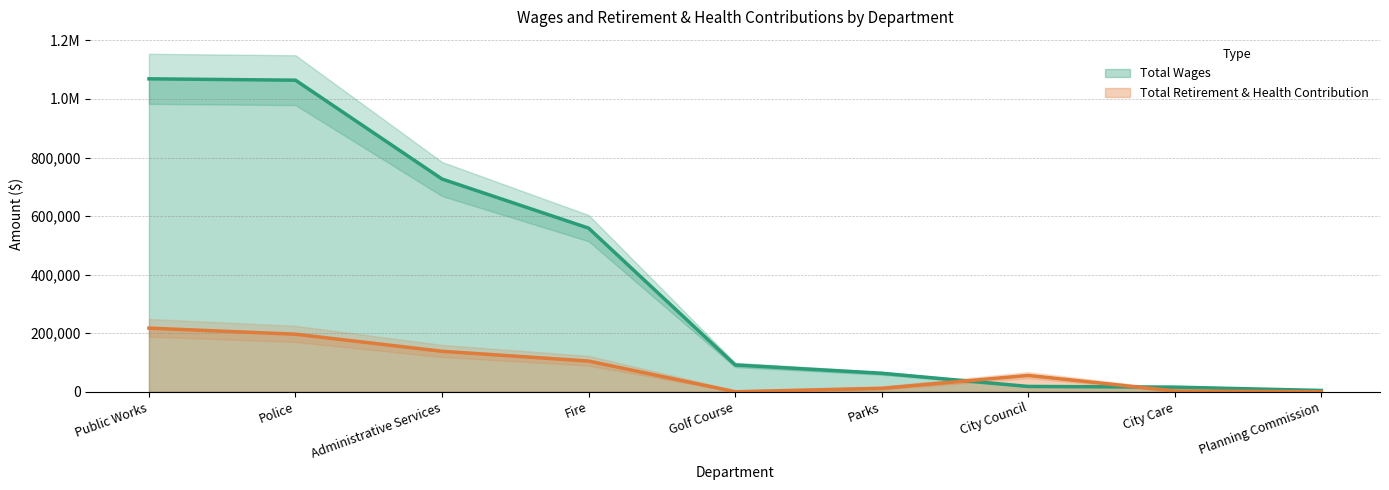

Rank the categories by Total Retirement & Health Contribution value from highest to lowest.

Public Works, Police, Administrative Services, Fire, City Council, Parks, City Care, Golf Course, Planning Commission